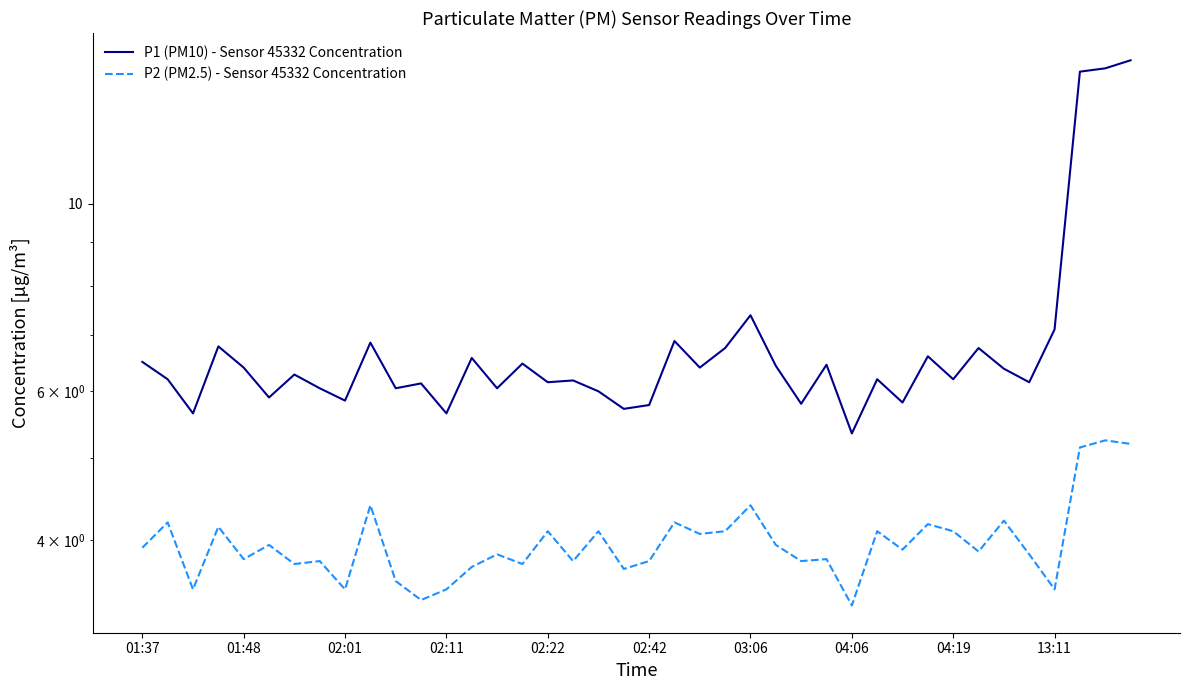

How many interior local valleys does the P2 (PM2.5) - Sensor 45332 Concentration series have?

14